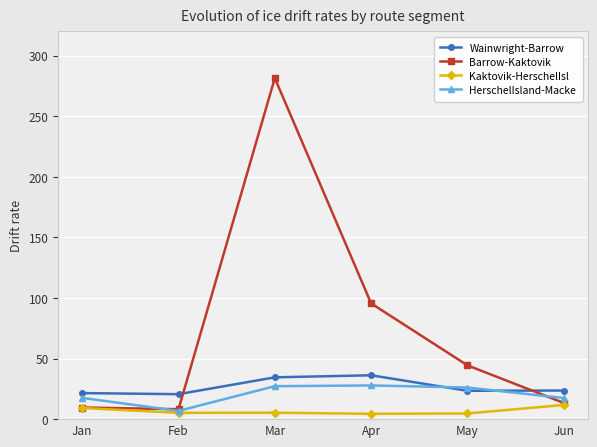

Which series has the largest range (max minus min)?

Barrow-Kaktovik